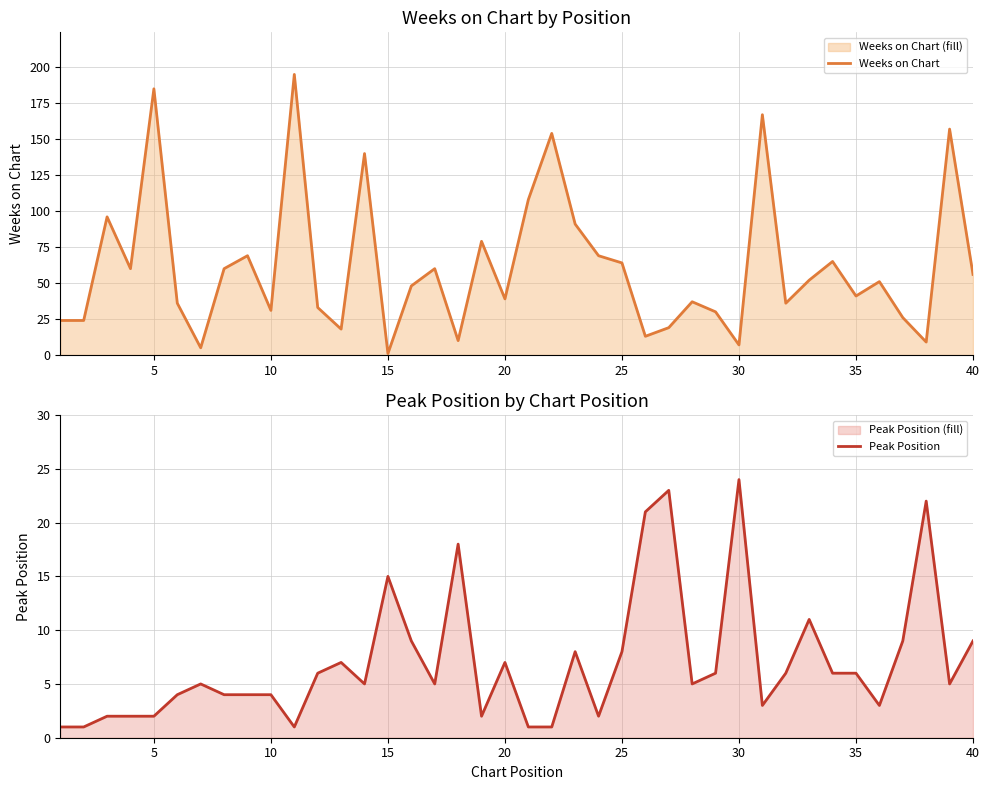

Which series has the largest total across all categories?

Weeks on Chart